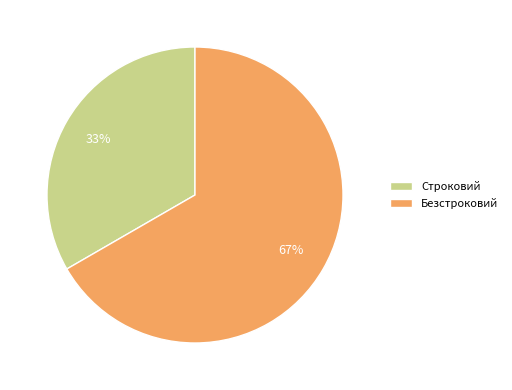

The Строковий slice represents 22% of the pie. True or false?

False